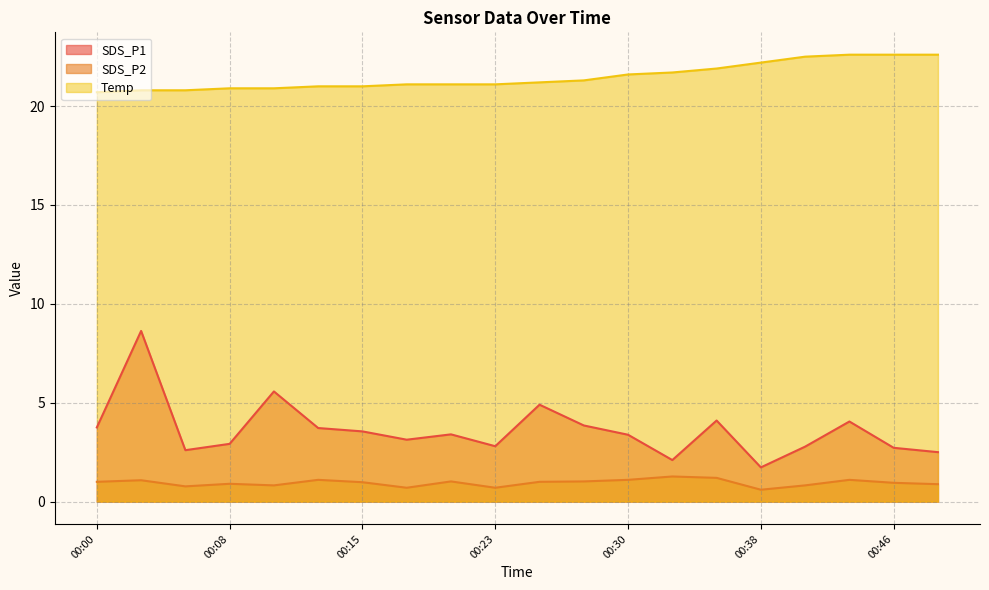

What is the approximate value of SDS_P1 at 00:41?

2.8